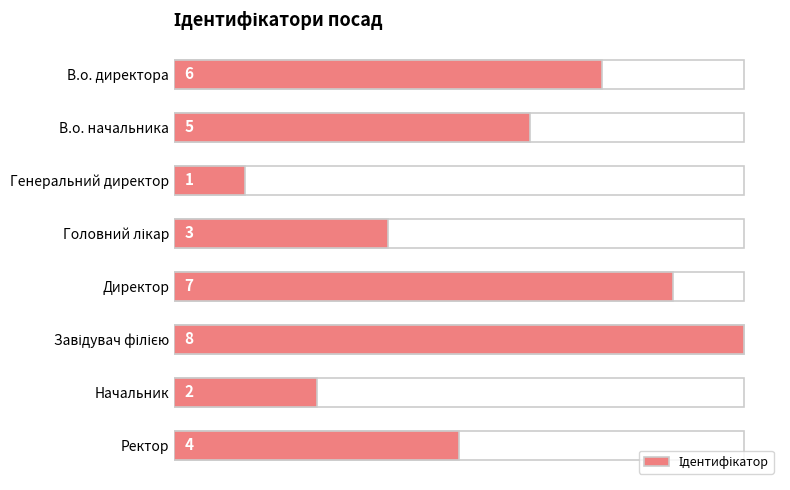

Reading left to right, transcribe all the data shown in this chart.

6	5	1	3	7	8	2	4